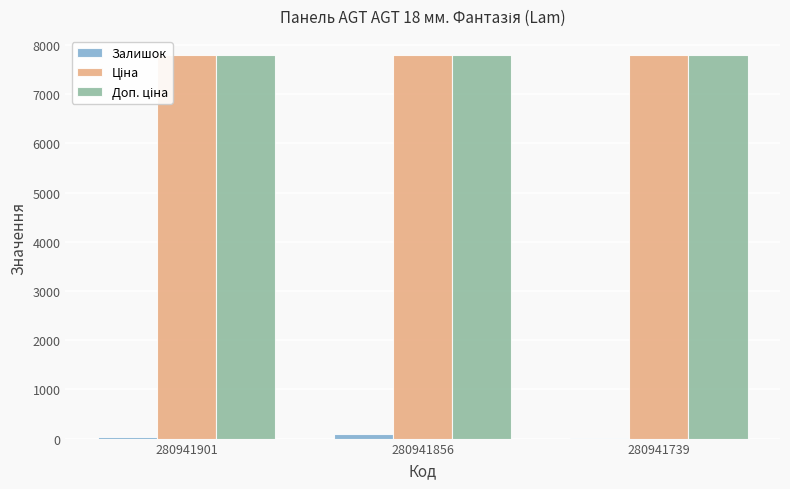

What is the sum of all Залишок values?

147.0